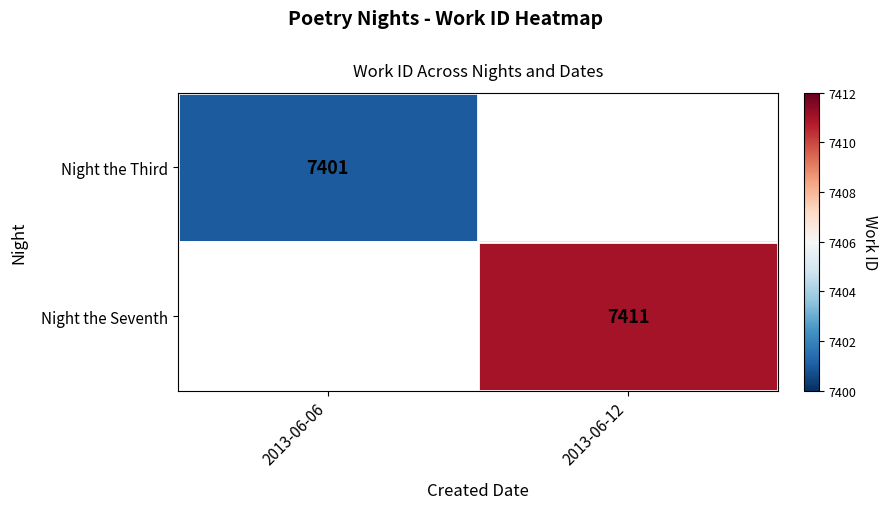

True or false: Night the Third has a value of 10947 at 2013-06-06.

False